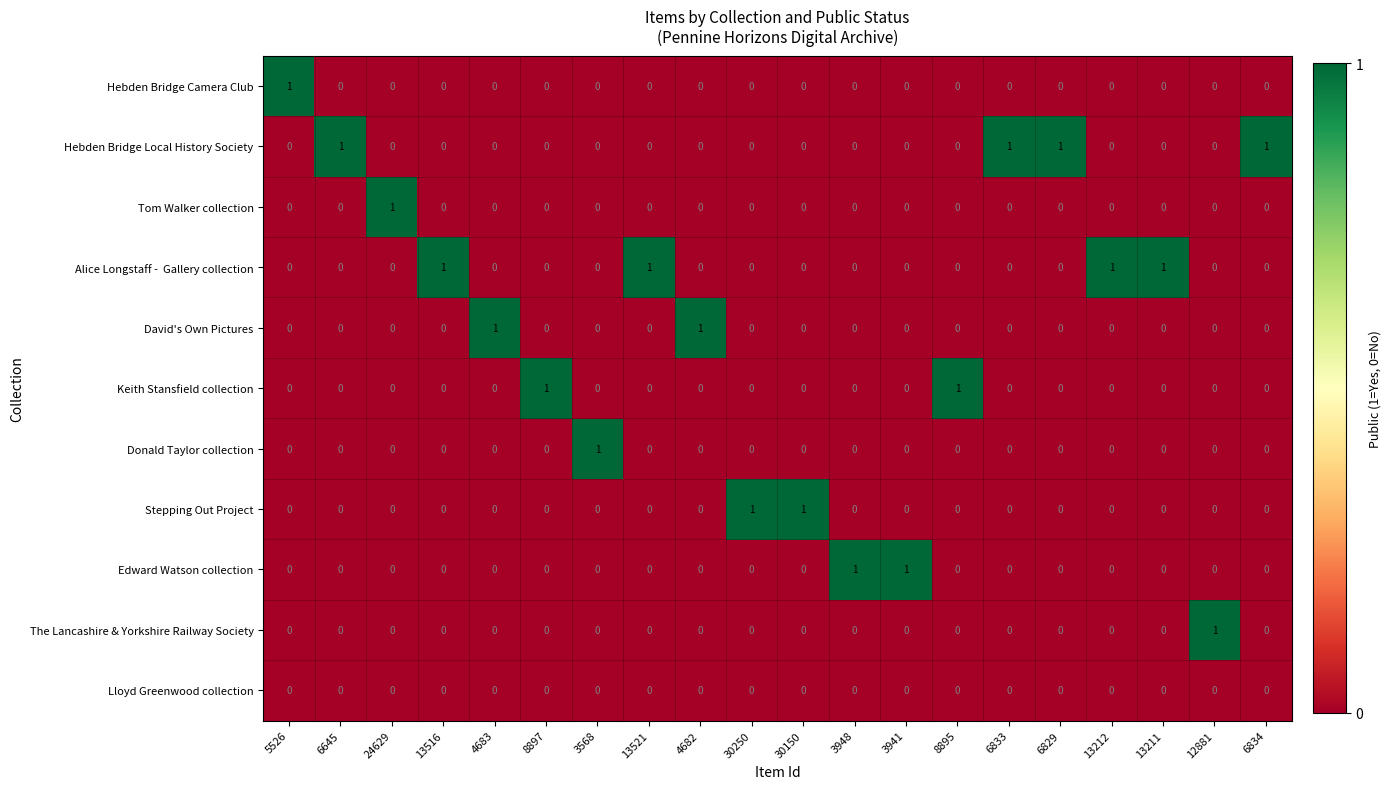

The value of Lloyd Greenwood collection at 4683 is 0. True or false?

True